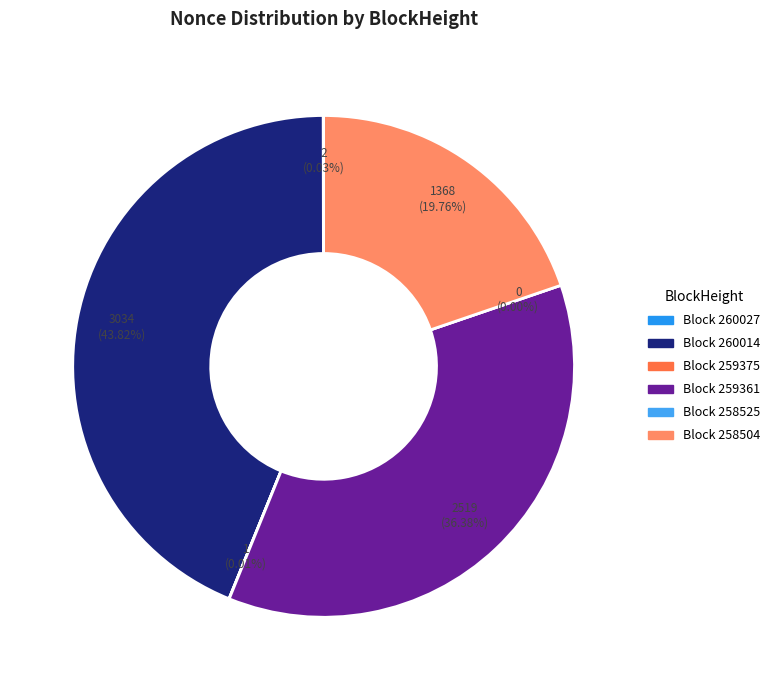

Which slice is the largest?

260014